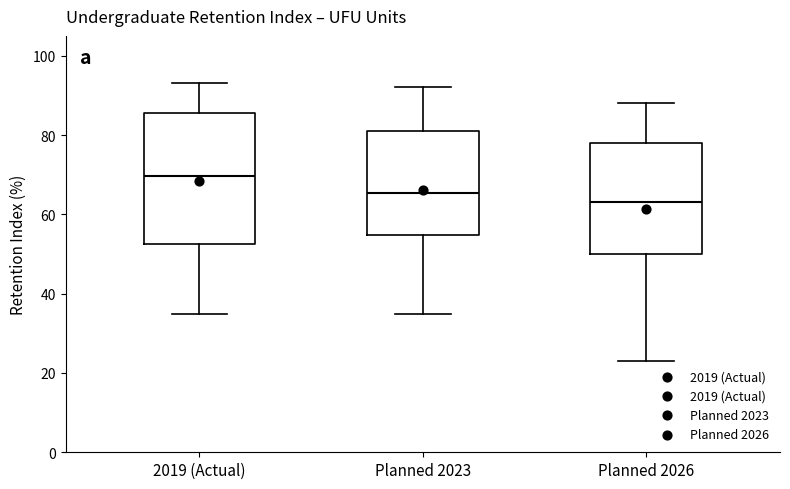

Reading left to right, read every box against the y-axis: the position of its median line, the range the box covers, and the ends of its whiskers. The values are not printed on the chart, so give them approximately, as read against the axis.

2019 (Actual): median 70, box 52 to 86, whiskers 34 to 94
Planned 2023: median 66, box 54 to 82, whiskers 34 to 92
Planned 2026: median 64, box 50 to 78, whiskers 24 to 88